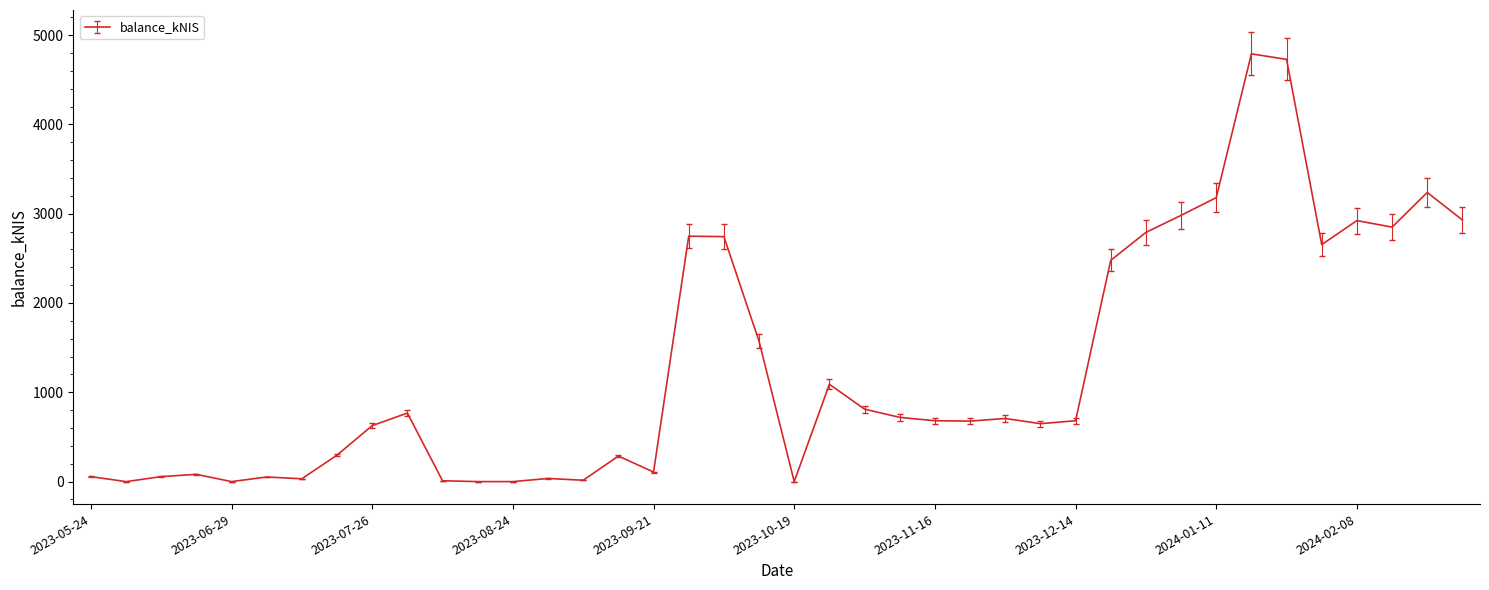

What is the greatest value displayed?

4789.5